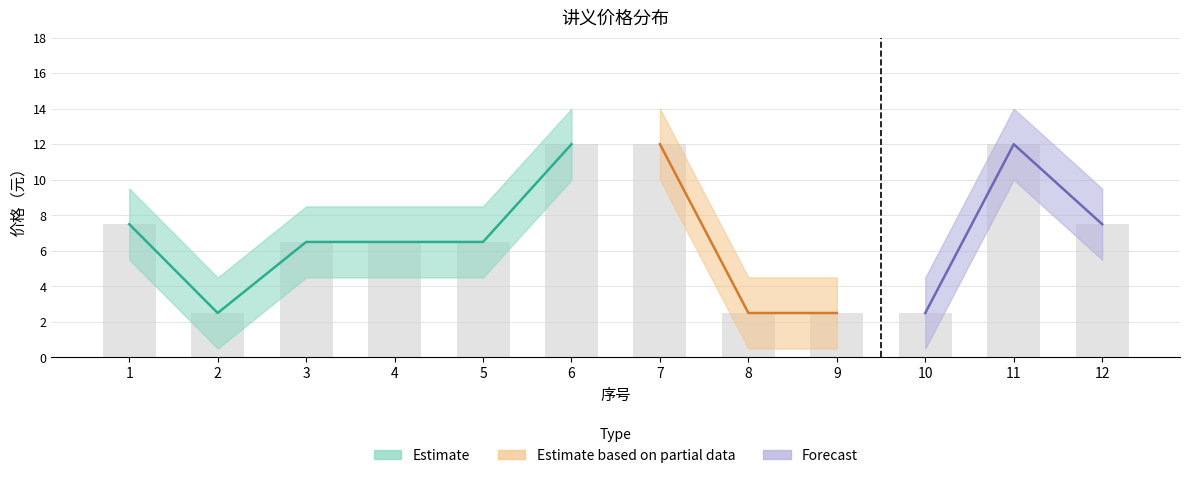

What is the value of the 价格_upper bar at the 3rd from the left?

8.5